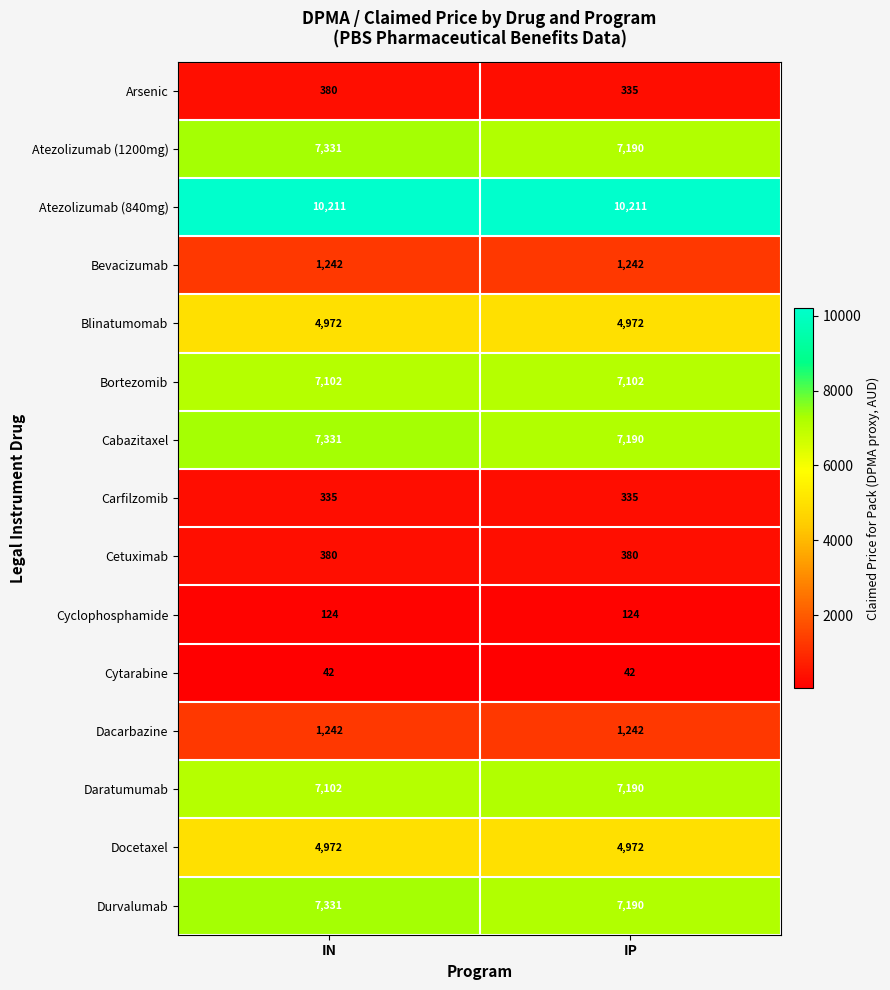

At which label does Daratumumab reach its minimum?

IN